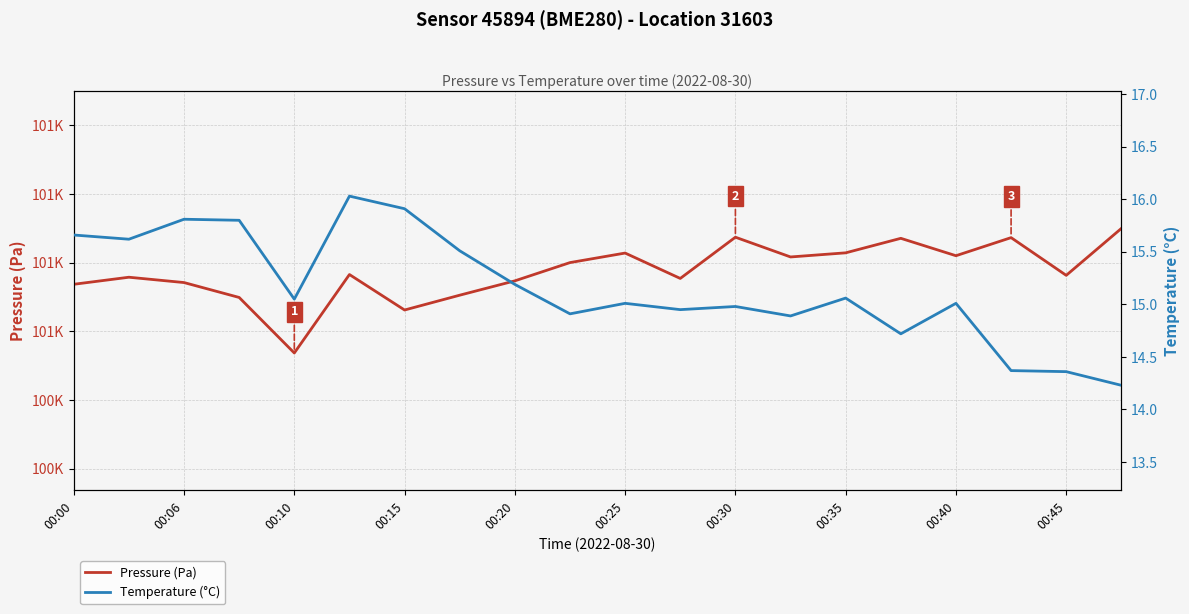

True or false: Temperature (°C) has more than 0 points higher than both neighbors.

True